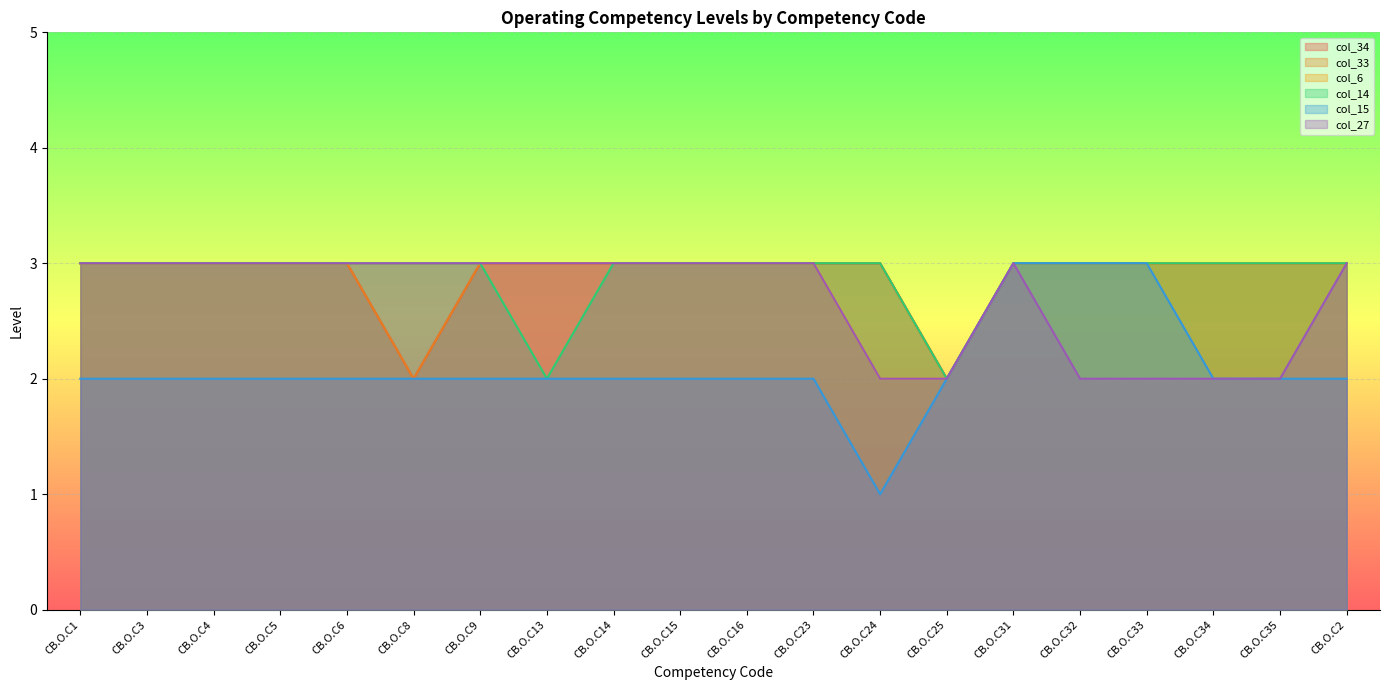

True or false: col_27 and col_33 intersect in this chart.

False